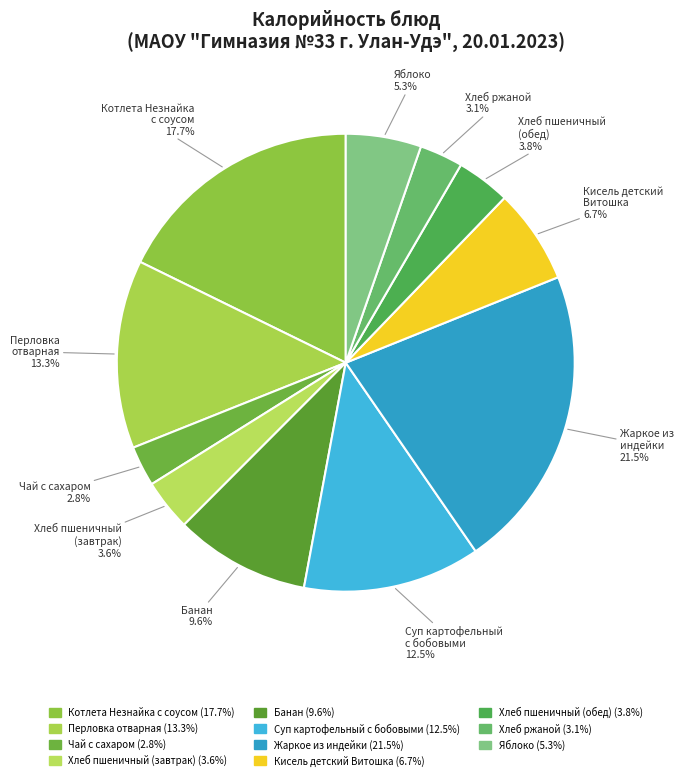

Which slice is the largest?

Жаркое из индейки